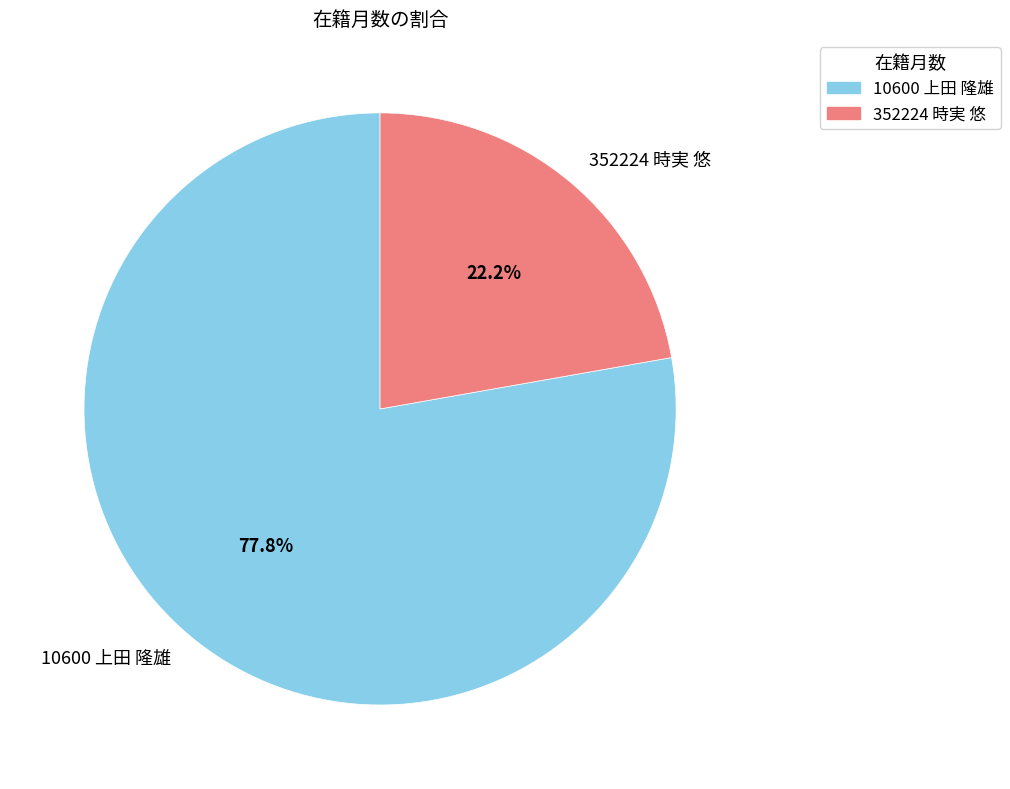

To the nearest percent, what is the difference between the 10600 上田 隆雄 and 352224 時実 悠 slice percentages?

56%